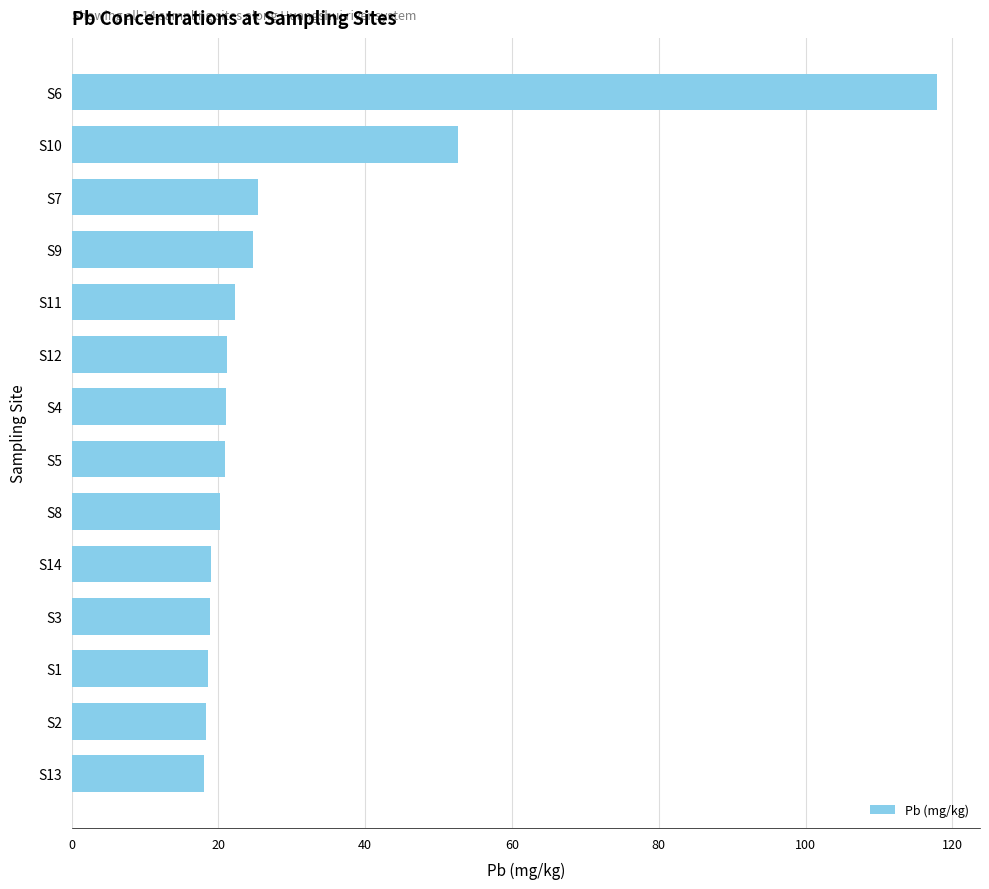

What is the ratio of the value at S1 to the value at S13?

1.0